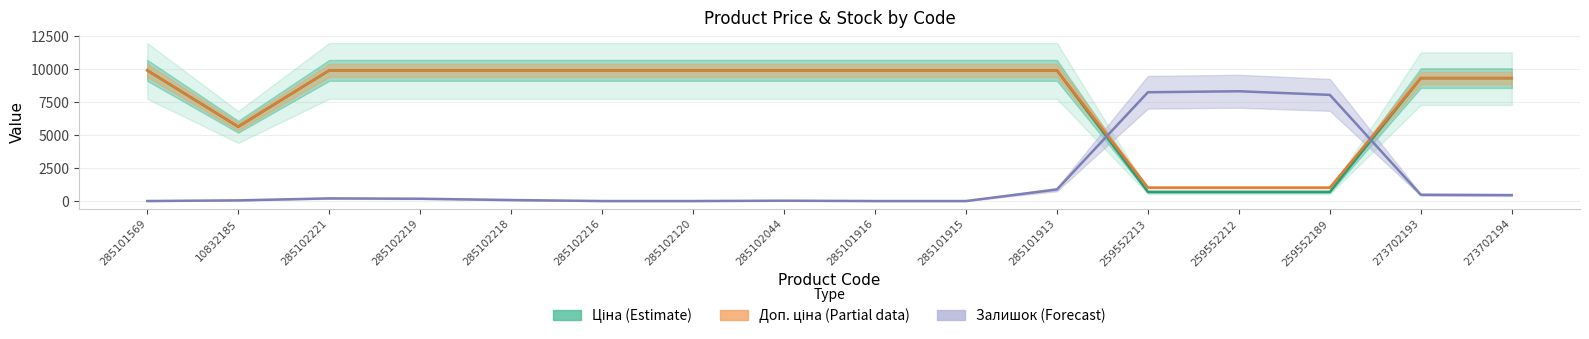

Reading left to right, extract all data points from this chart.

Ціна: 285101569=9908.5	10832185=5636.0	285102221=9908.5	285102219=9908.5	285102218=9908.5	285102216=9908.5	285102120=9908.5	285102044=9908.5	285101916=9908.5	285101915=9908.5	285101913=9908.5	259552213=689.1	259552212=689.1	259552189=689.1	273702193=9321.4	273702194=9321.4
Доп. ціна: 285101569=9908.5	10832185=5636.0	285102221=9908.5	285102219=9908.5	285102218=9908.5	285102216=9908.5	285102120=9908.5	285102044=9908.5	285101916=9908.5	285101915=9908.5	285101913=9908.5	259552213=1017.8	259552212=1017.8	259552189=1017.8	273702193=9321.4	273702194=9321.4
Залишок: 285101569=0.0	10832185=50.0	285102221=200.0	285102219=175.0	285102218=75.0	285102216=0.0	285102120=0.0	285102044=25.0	285101916=0.0	285101915=0.0	285101913=875.0	259552213=8250.0	259552212=8325.0	259552189=8050.0	273702193=475.0	273702194=450.0